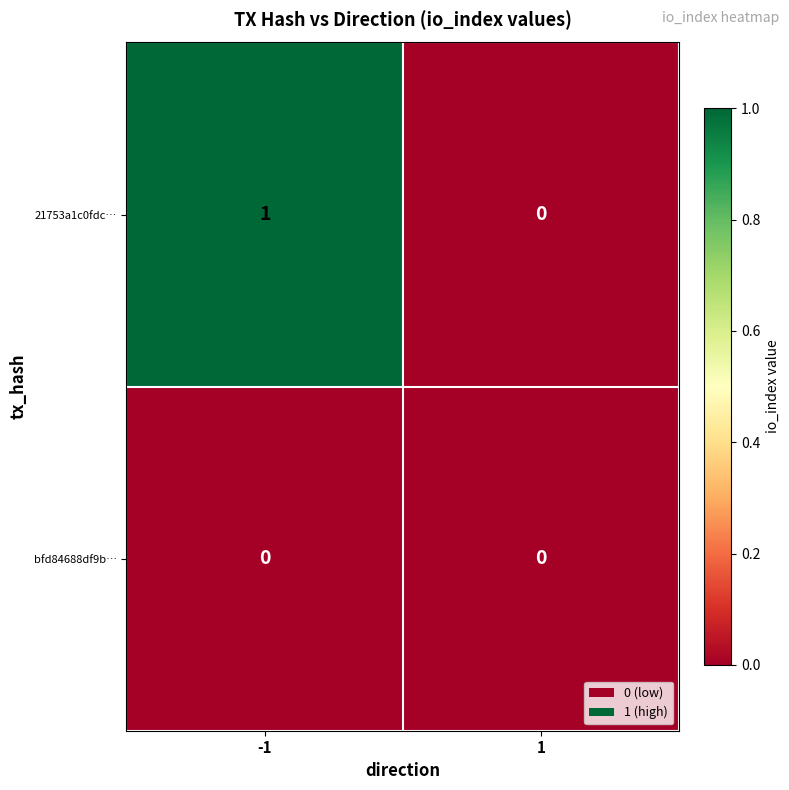

Reading right to left, what are all the values shown in this chart?

21753a1c0fdc…: 0	1
bfd84688df9b…: 0	0